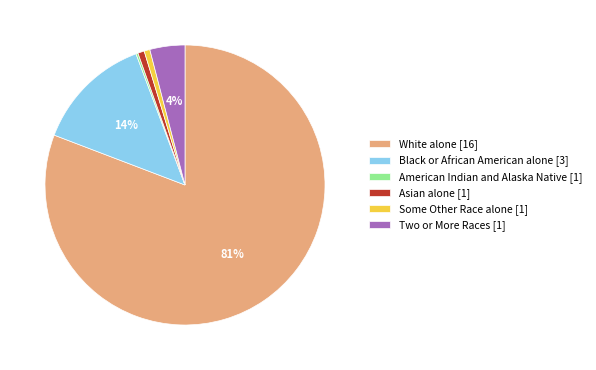

To the nearest percent, what is the average slice percentage?

17%